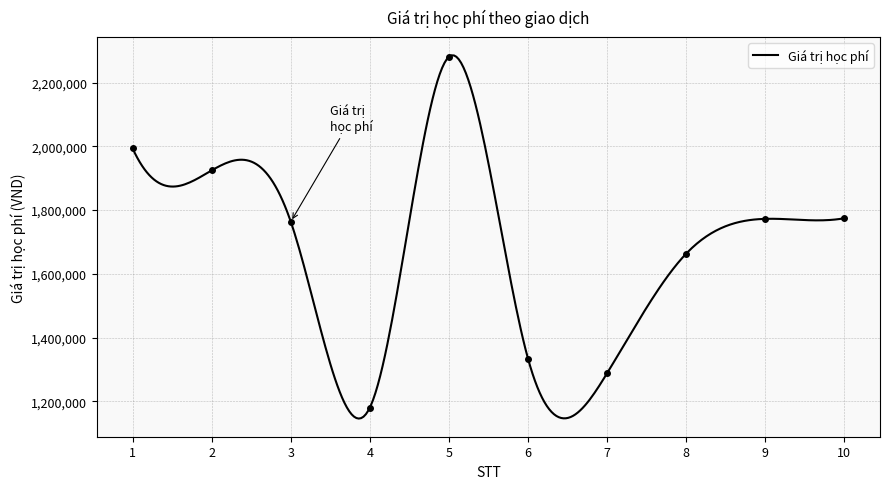

How many lines are shown in the chart?

1